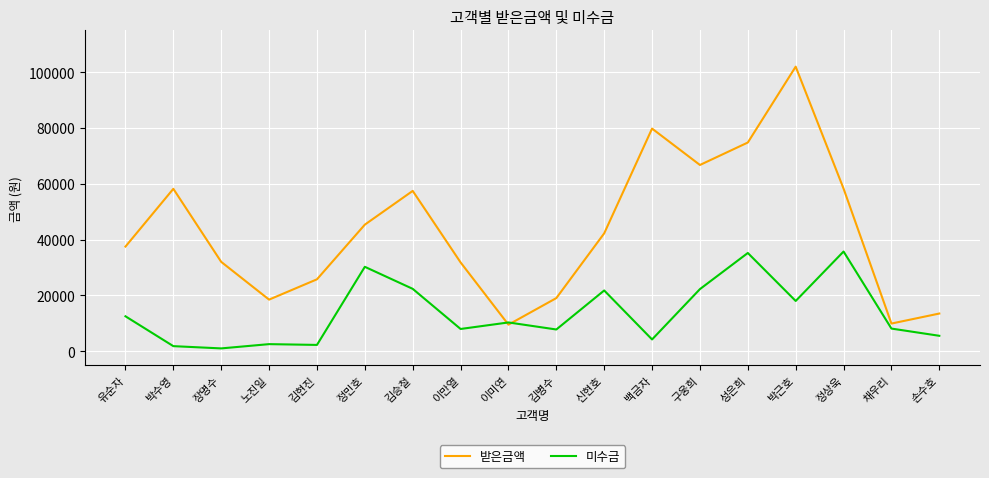

What is the greatest value displayed?

102000